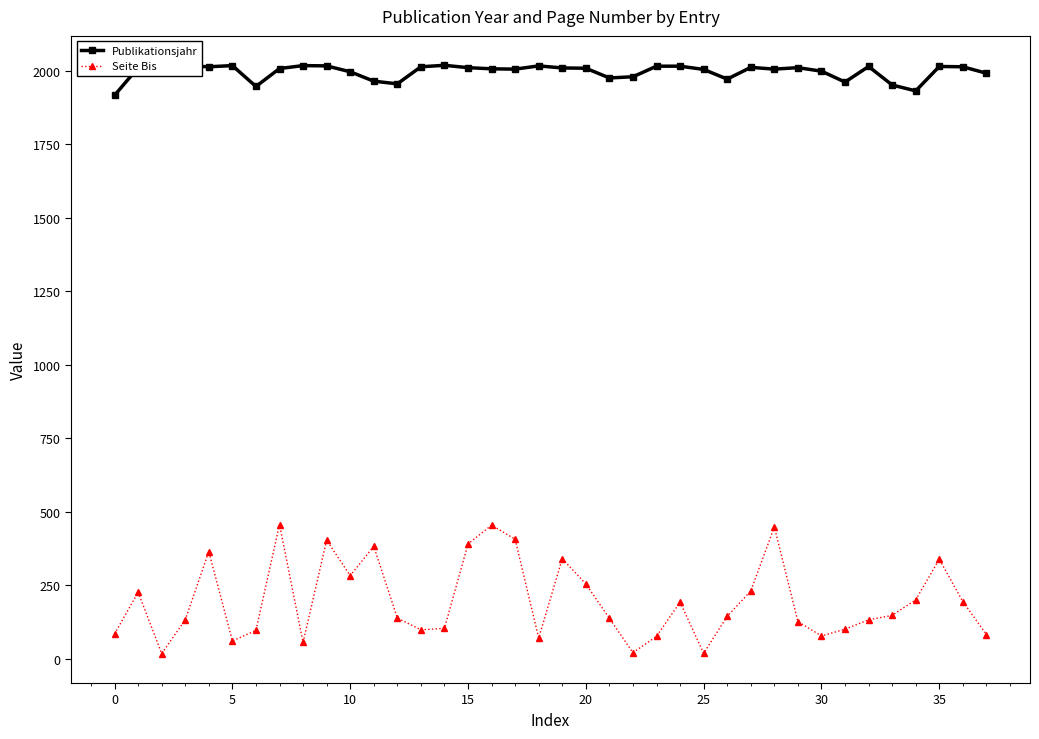

True or false: Publikationsjahr has more than 2 interior local peaks.

True